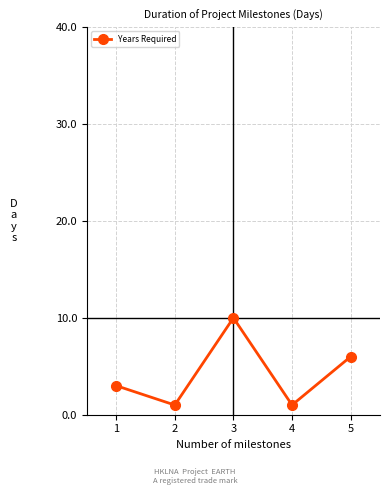

Reading left to right, what are all the values shown in this chart?

3	1	10	1	6